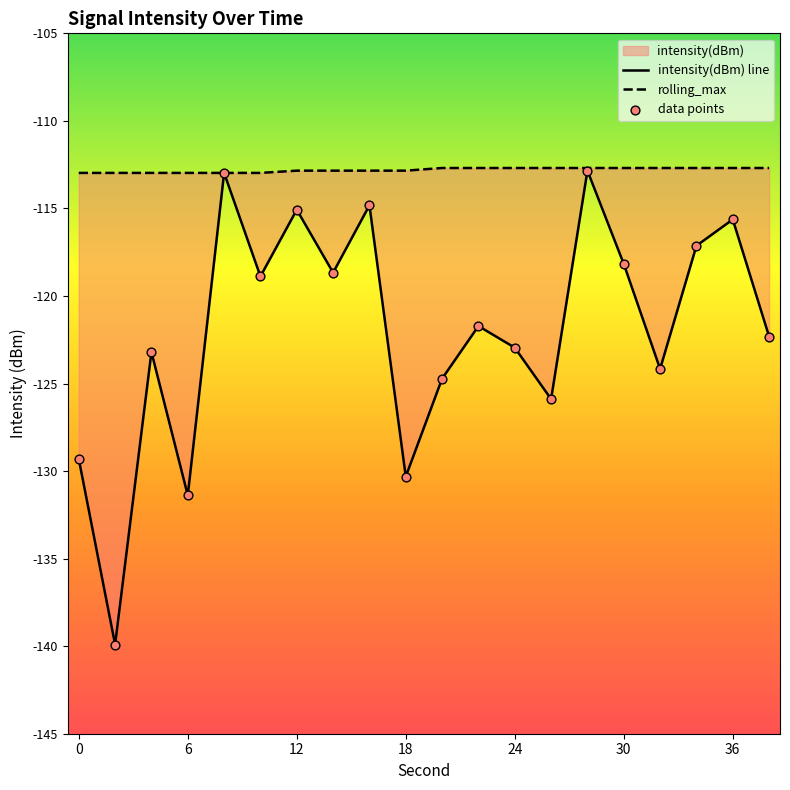

Which series reaches the maximum Y coordinate?

rolling_max